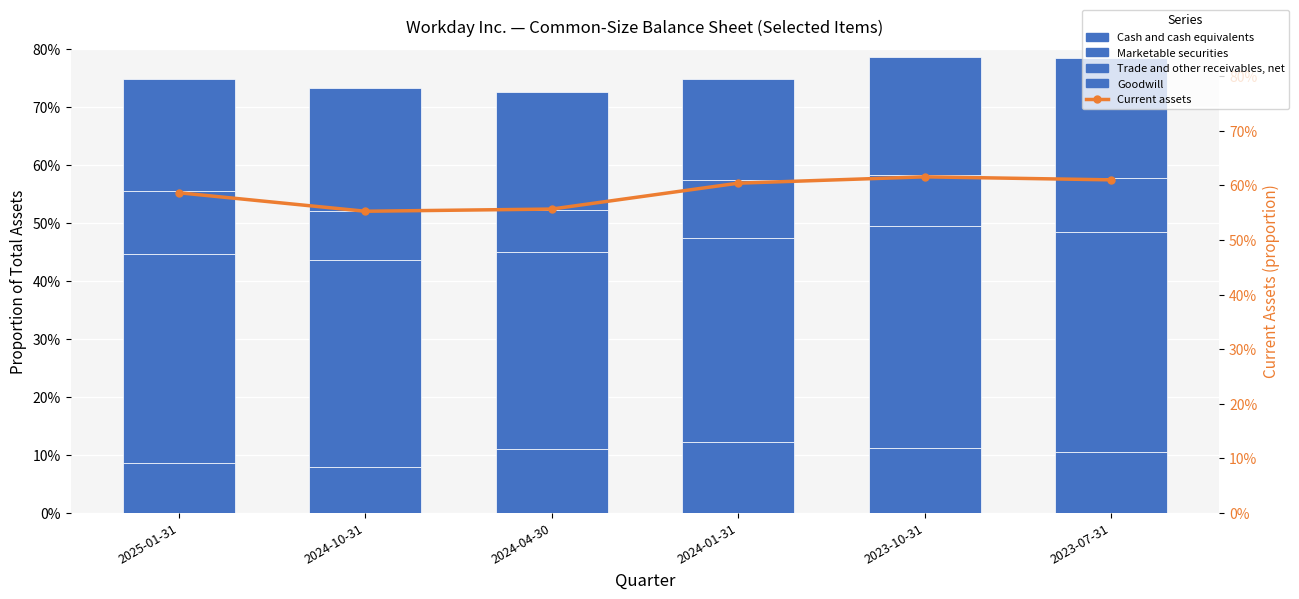

Which has a higher value, 2024-01-31 or 2024-10-31?

2024-01-31